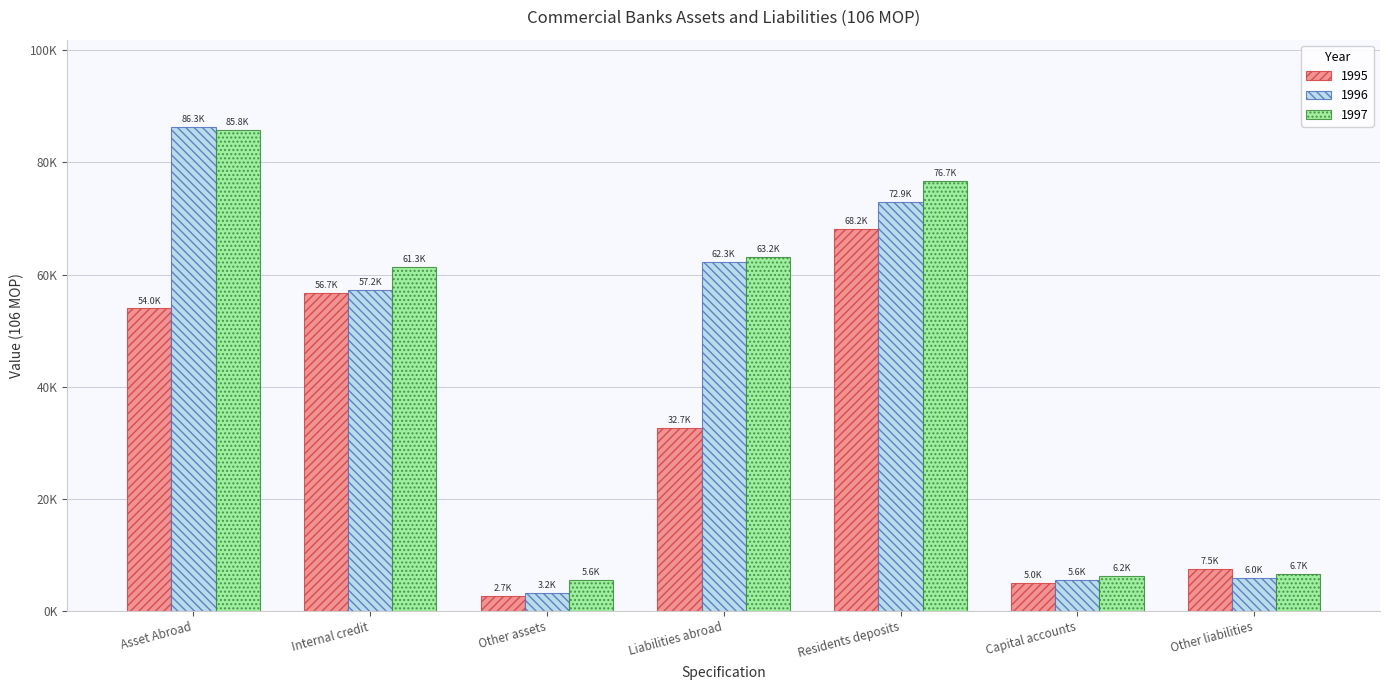

Is it true that 1997 equals 36082.7 at Residents deposits?

False